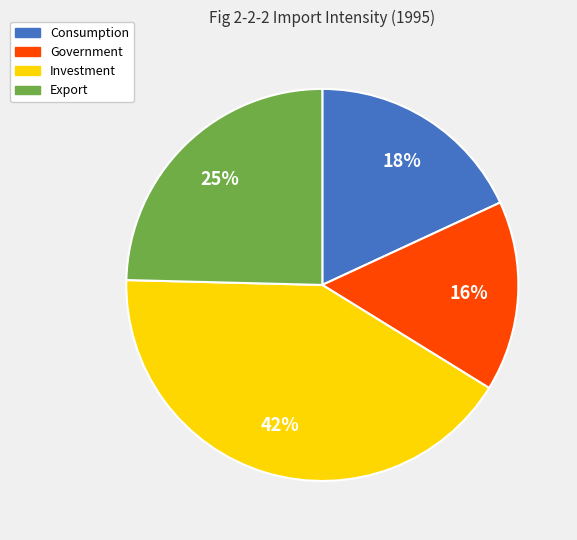

Does any single category account for the majority?

No